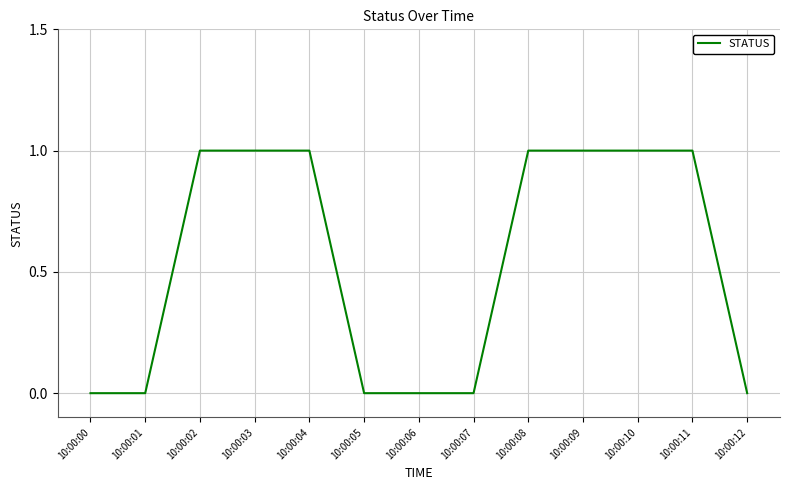

Approximately how many times larger is the value at 10:00:09 compared to 10:00:10?

1.0